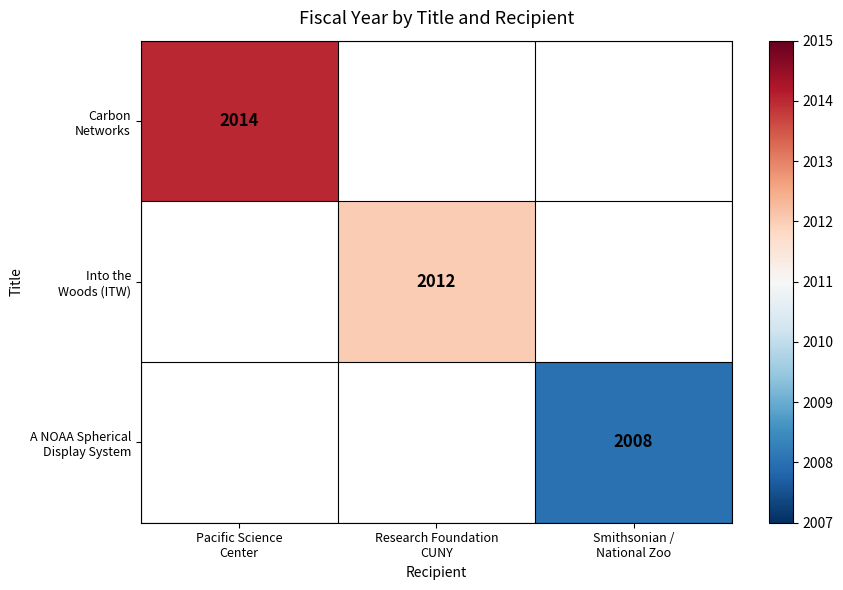

The Carbon Networks series shows 3561.7 at Pacific Science Center. True or false?

False